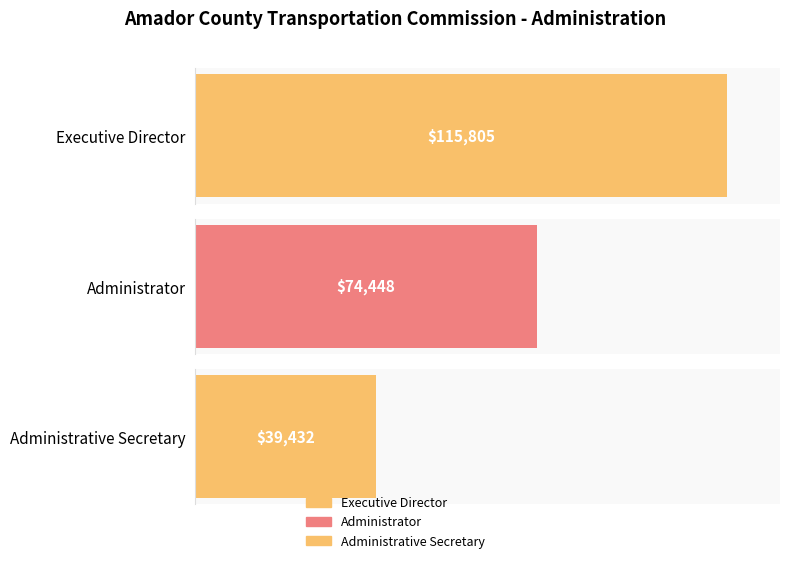

At which label does the data first exceed 74448?

Executive Director